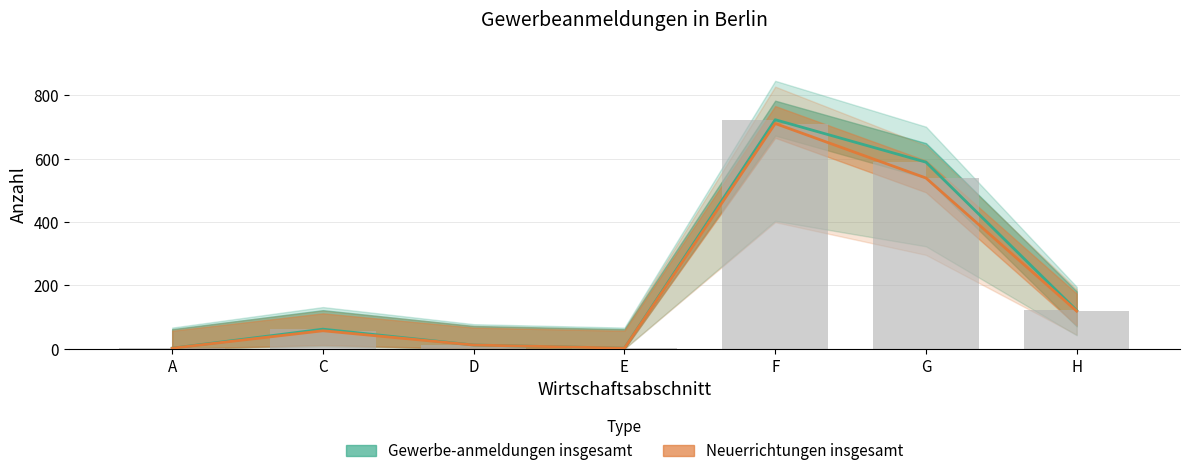

What is the sum of the Neuerrichtungen insgesamt values at E and G?

541